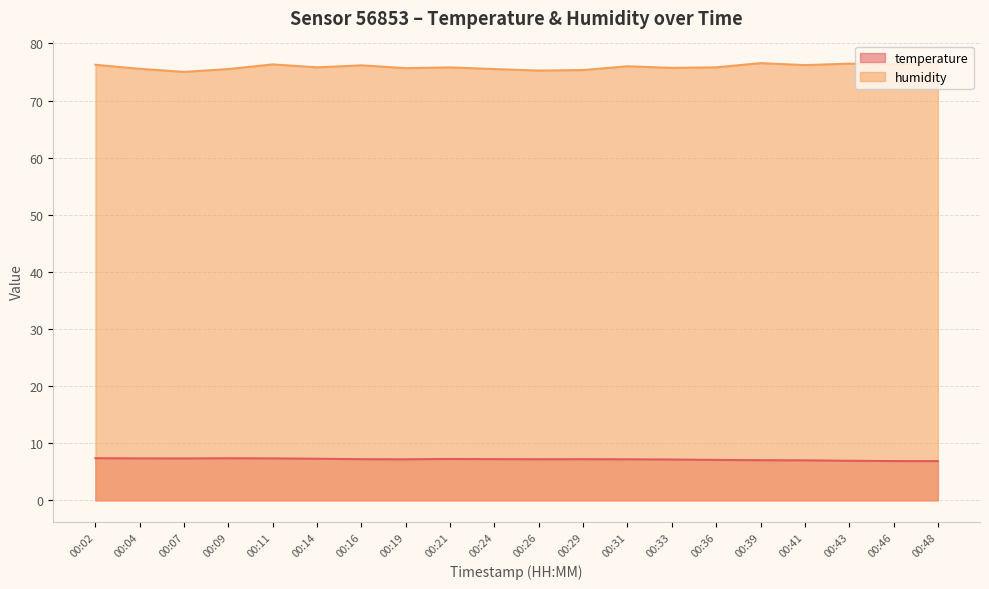

Where does the temperature series first go above 7?

00:02